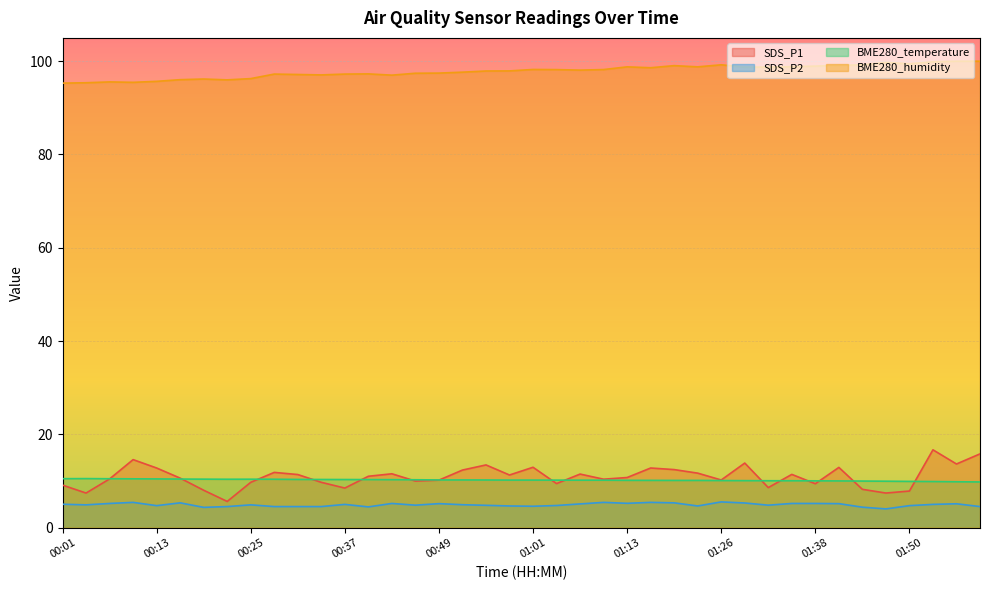

At which category does BME280_temperature reach its first local peak?

00:04